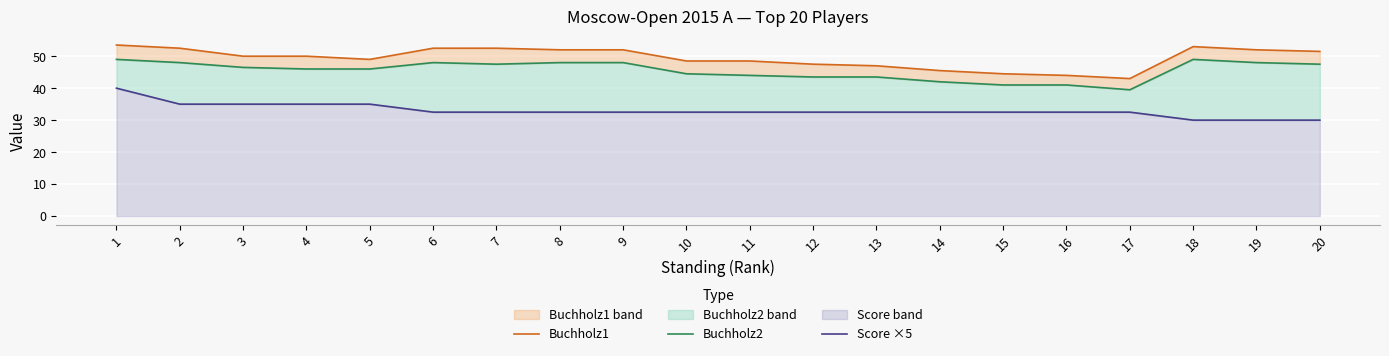

At which label does Buchholz1 reach its peak?

1